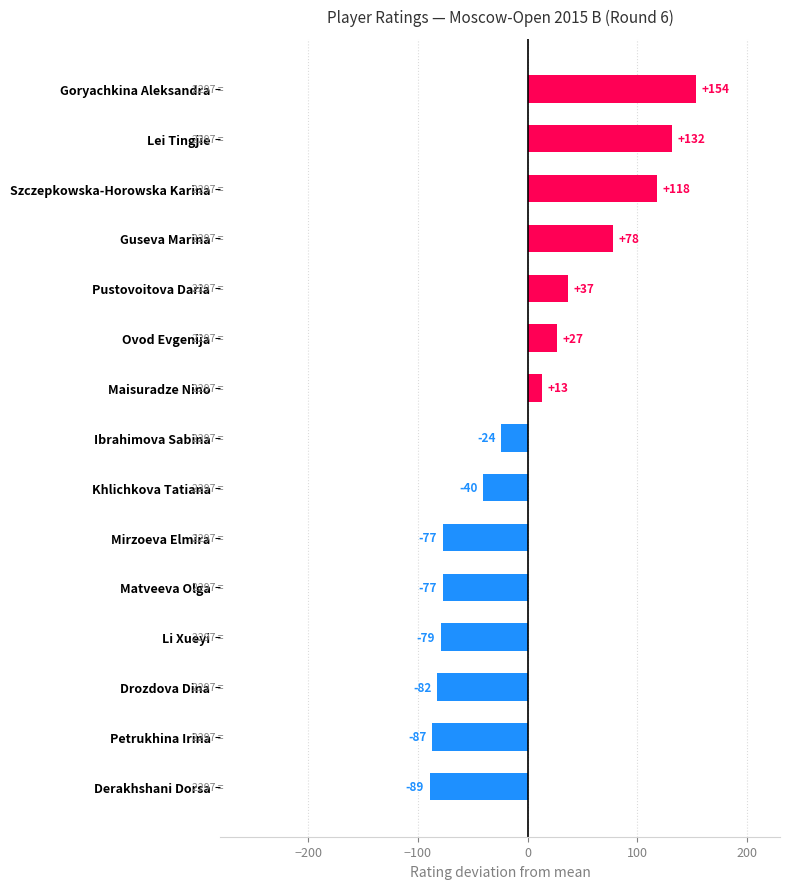

The chart shows a value of -129.9 at Mirzoeva Elmira. True or false?

False